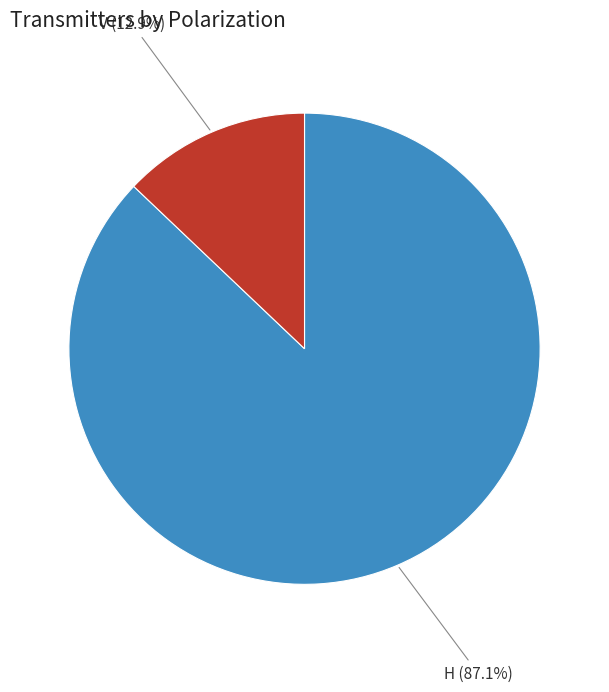

To the nearest percent, what portion does H represent?

87%